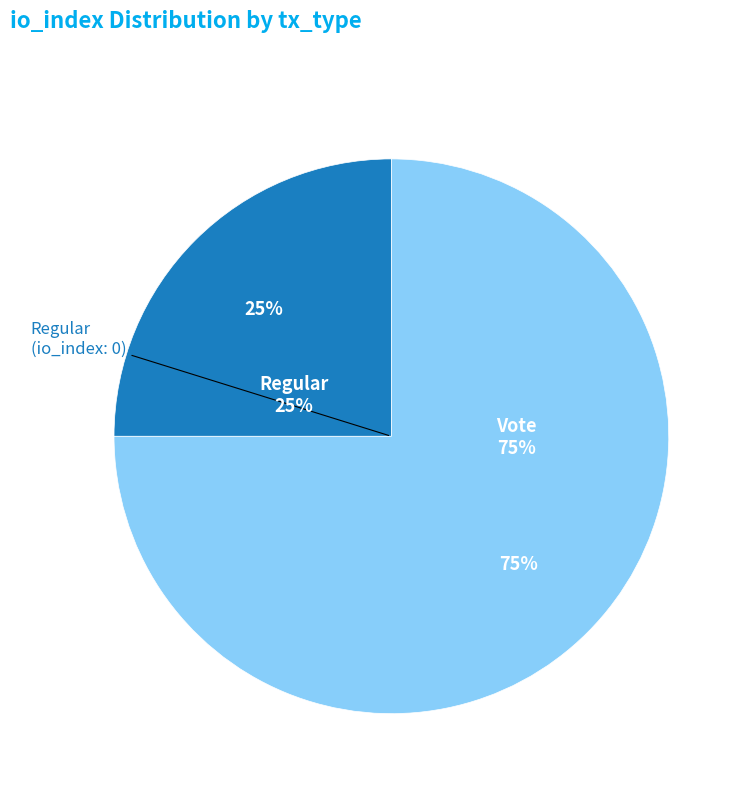

Which category accounts for the majority?

Vote